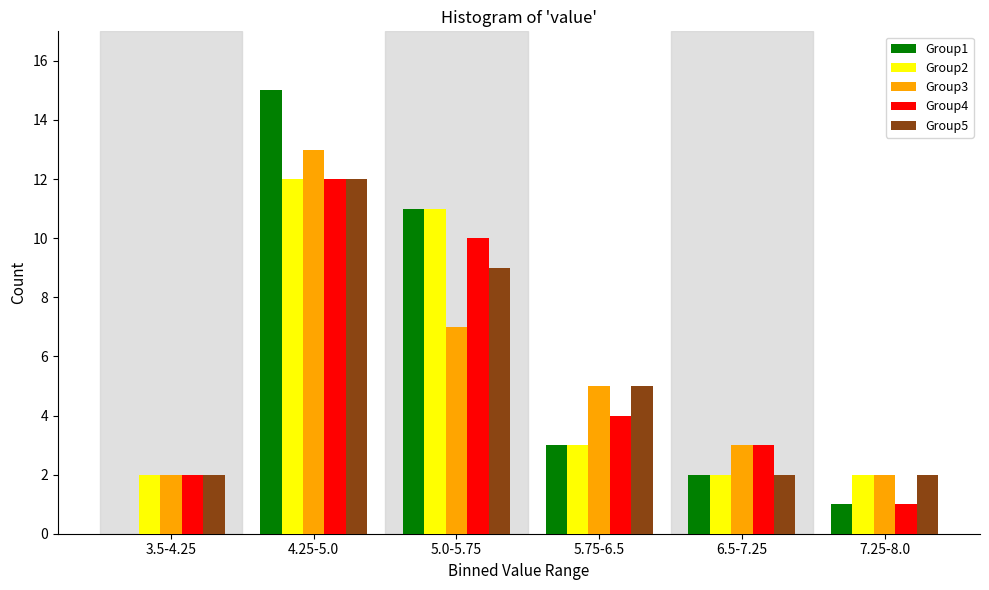

Reading left to right, transcribe all the data shown in this chart.

Group1: 3.5-4.25=0	4.25-5.0=15	5.0-5.75=11	5.75-6.5=3	6.5-7.25=2	7.25-8.0=1
Group2: 3.5-4.25=2	4.25-5.0=12	5.0-5.75=11	5.75-6.5=3	6.5-7.25=2	7.25-8.0=2
Group3: 3.5-4.25=2	4.25-5.0=13	5.0-5.75=7	5.75-6.5=5	6.5-7.25=3	7.25-8.0=2
Group4: 3.5-4.25=2	4.25-5.0=12	5.0-5.75=10	5.75-6.5=4	6.5-7.25=3	7.25-8.0=1
Group5: 3.5-4.25=2	4.25-5.0=12	5.0-5.75=9	5.75-6.5=5	6.5-7.25=2	7.25-8.0=2